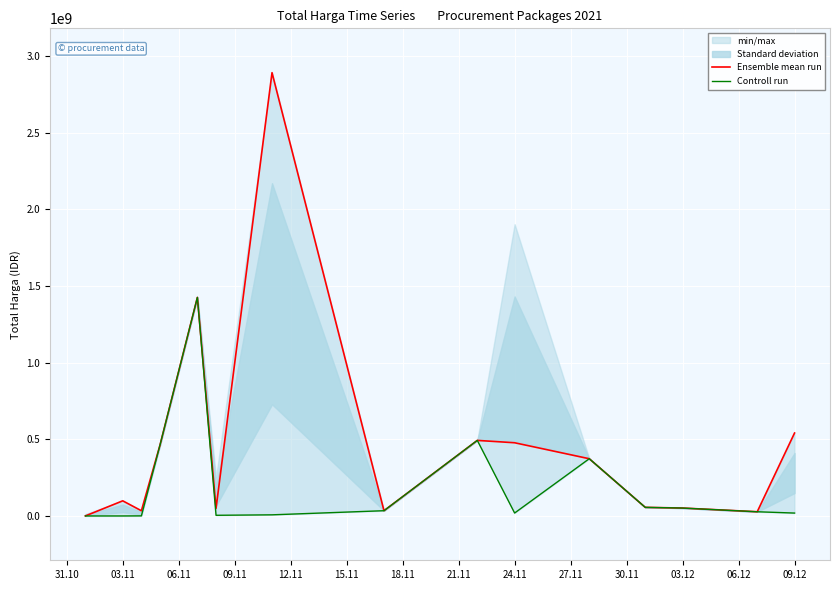

Which series has the largest total across all categories?

Ensemble mean run